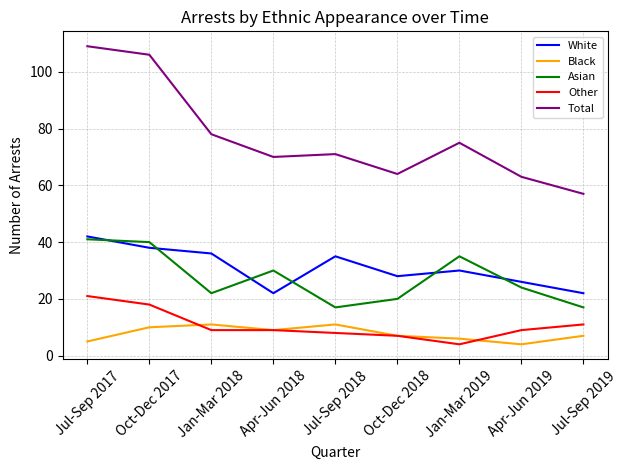

Reading left to right, what are all the values shown in this chart?

White: 42	38	36	22	35	28	30	26	22
Black: 5	10	11	9	11	7	6	4	7
Asian: 41	40	22	30	17	20	35	24	17
Other: 21	18	9	9	8	7	4	9	11
Total: 109	106	78	70	71	64	75	63	57